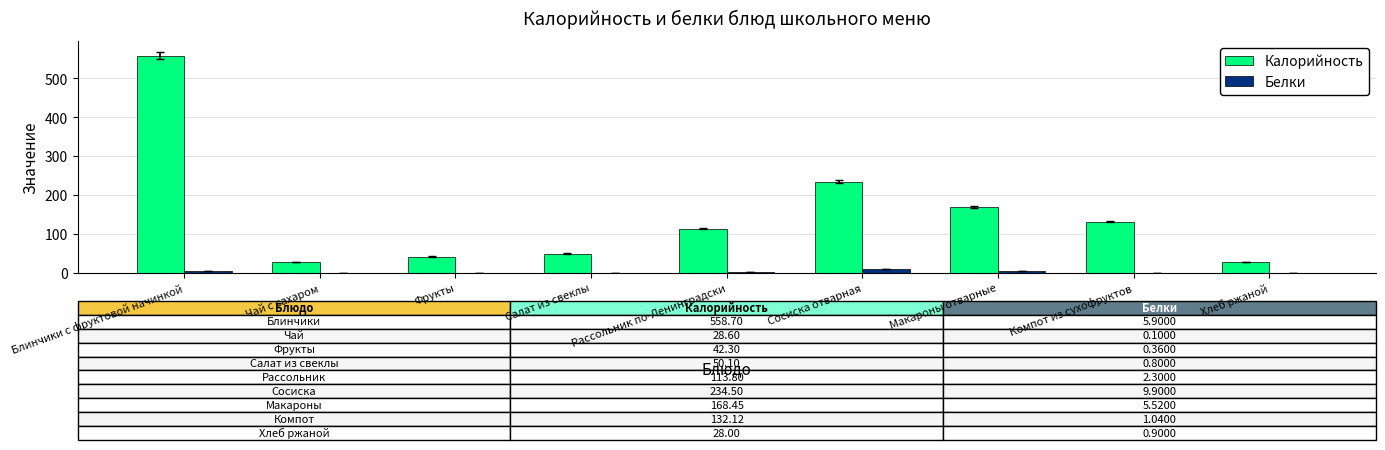

What is the spread (max minus min) of values at Салат из свеклы?

49.3